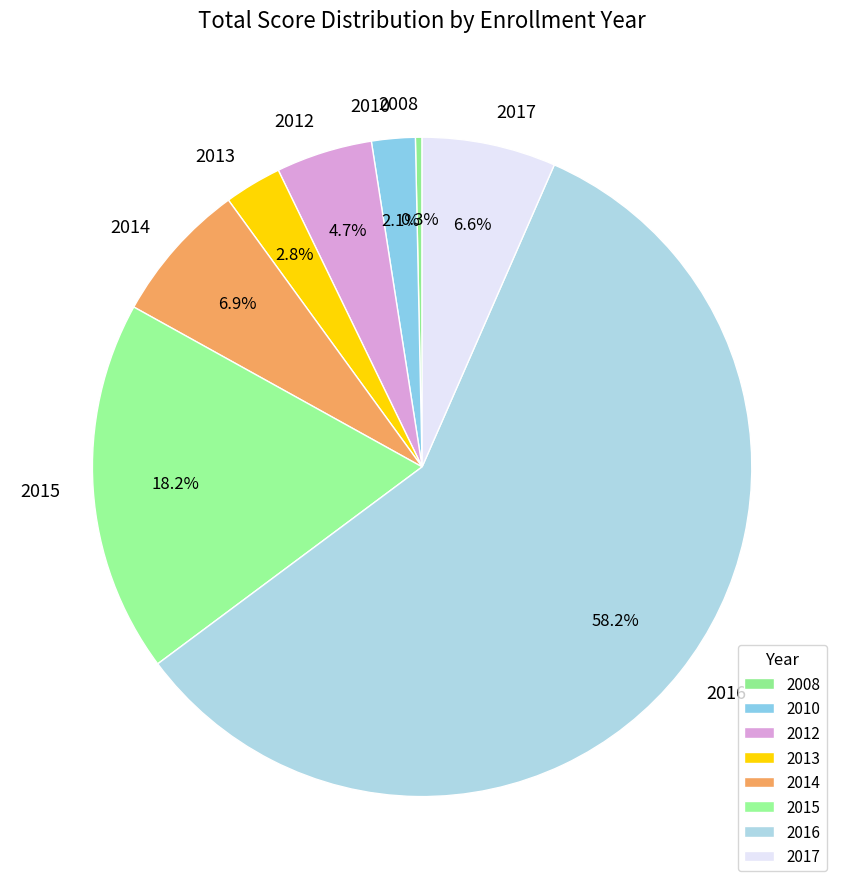

Combined, what portion of the pie is 2016 and 2012?

63.0%